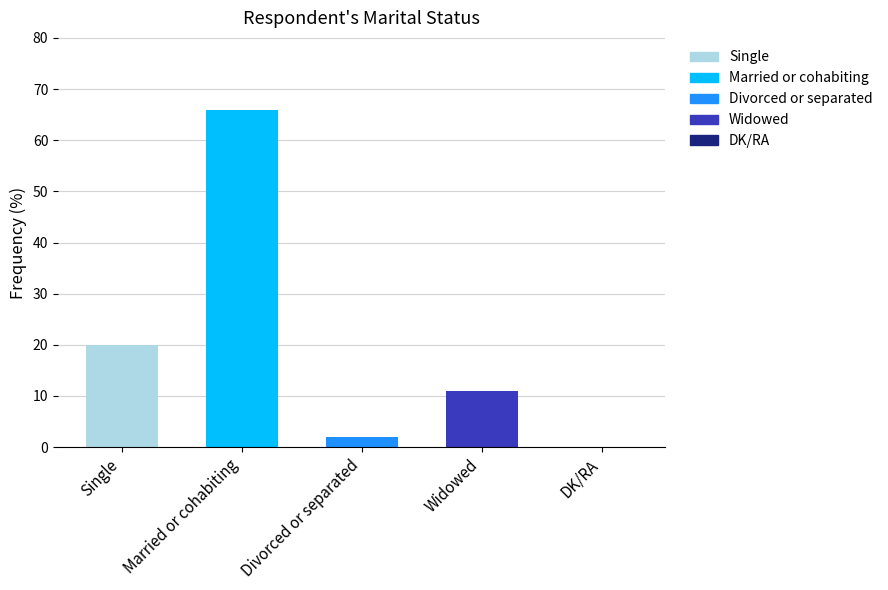

Which label corresponds to the largest value in the chart?

Married or cohabiting